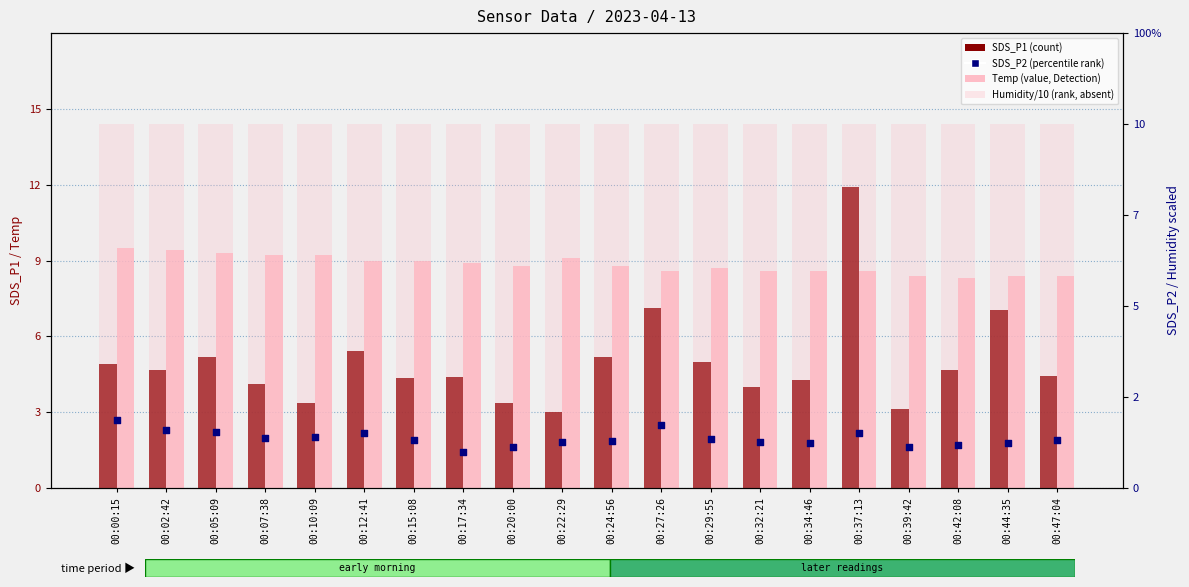

Which series contains the highest Y value?

SDS_P1 (count)